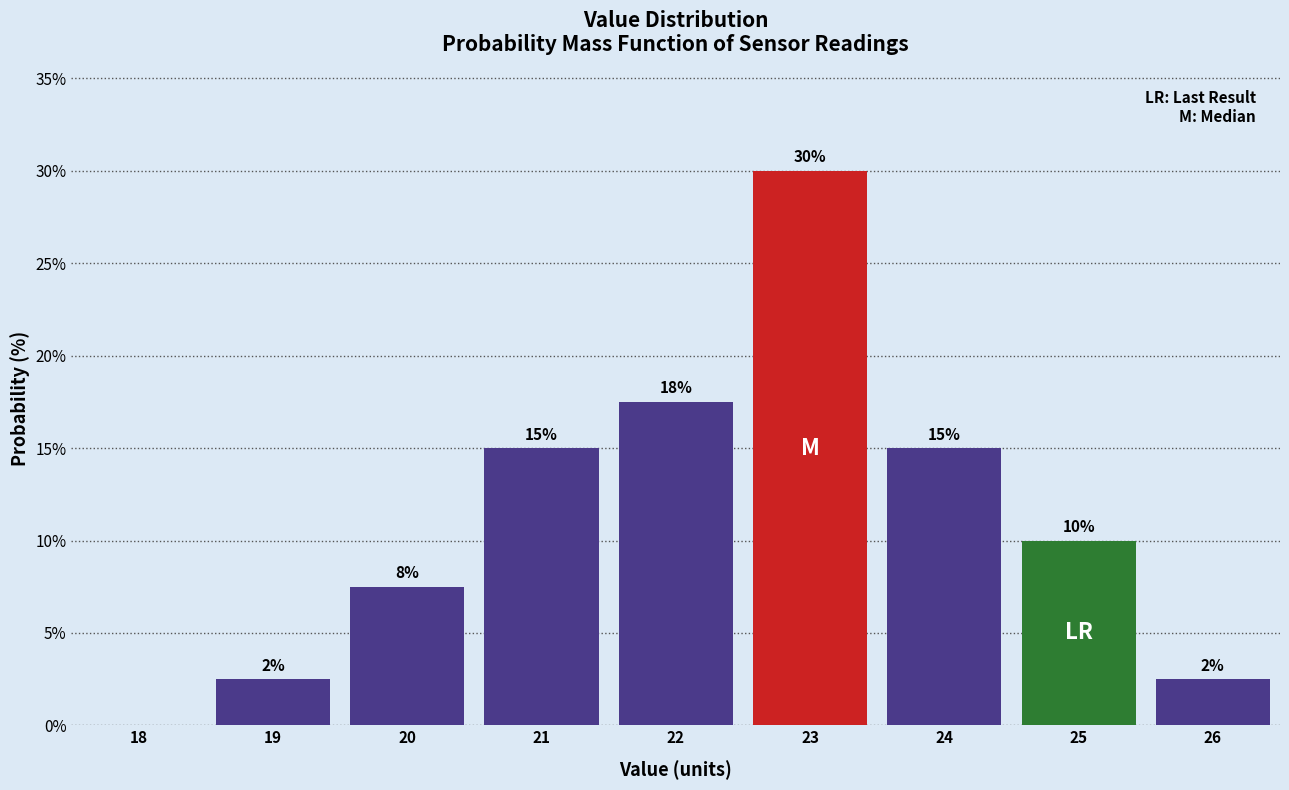

Which range on the x-axis has the tallest bar?

22.5 to 23.5